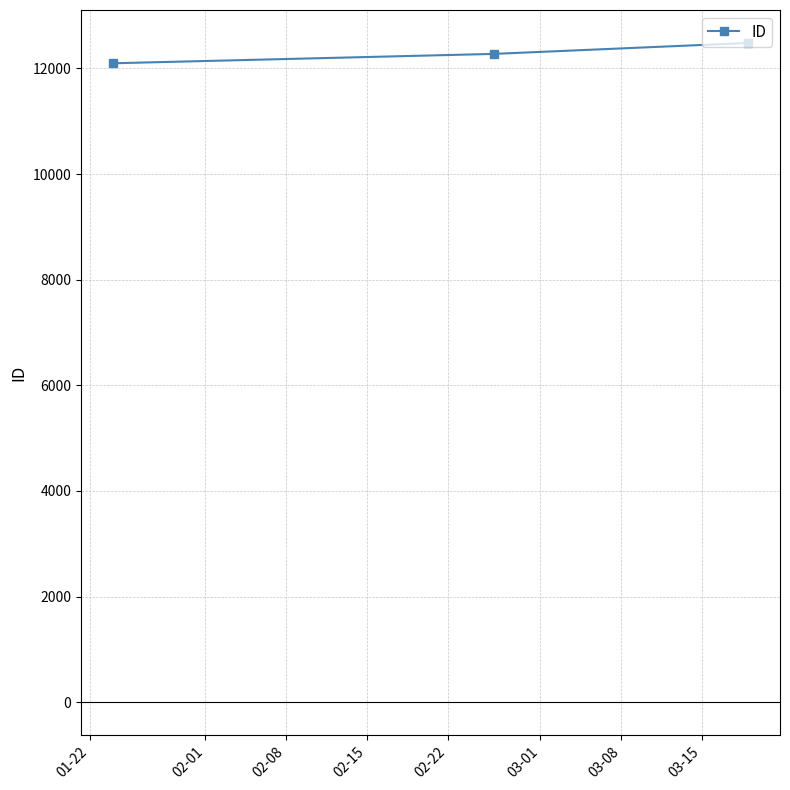

How many distinct data groups are displayed?

1